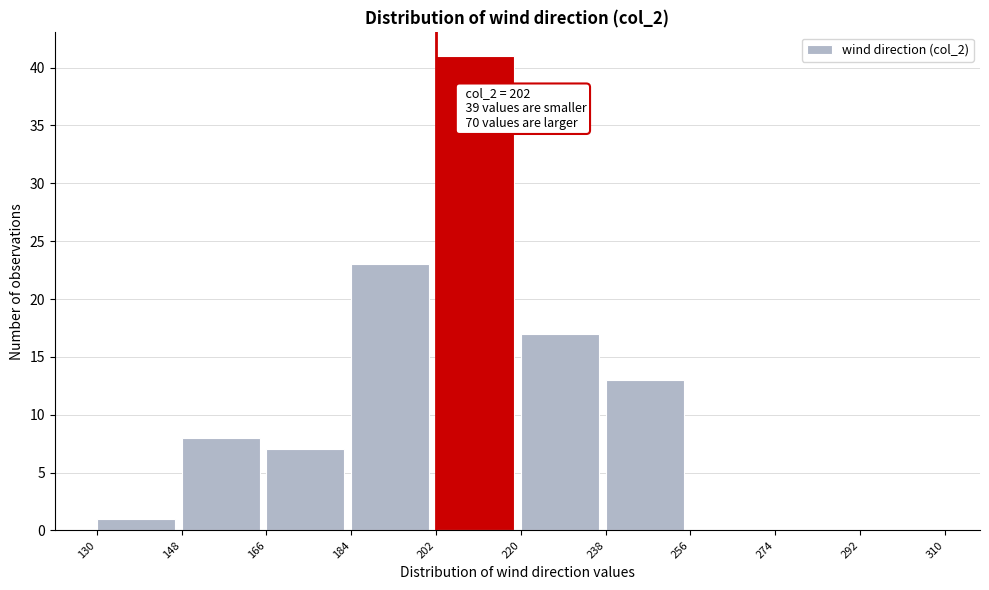

Over which range of the x-axis is the bar tallest?

202 to 220